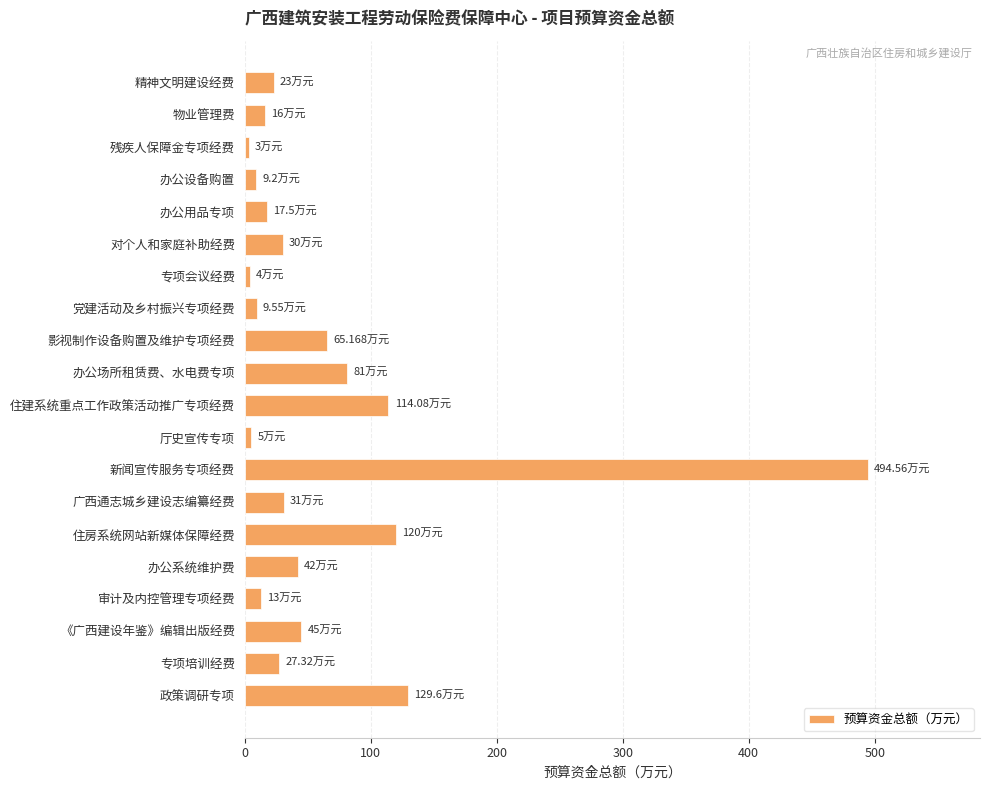

What is the average value?

64.0